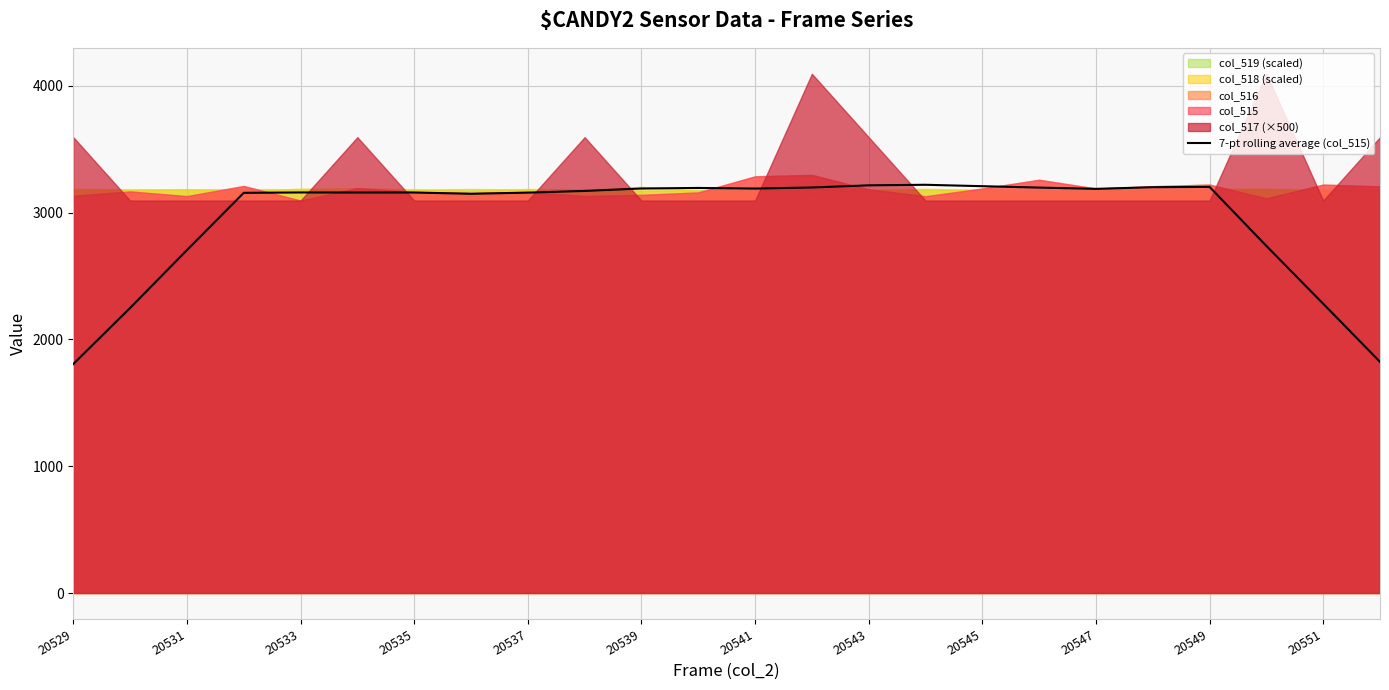

The value of 7-pt rolling average (col_515) at 20541 is 4252.9. True or false?

False